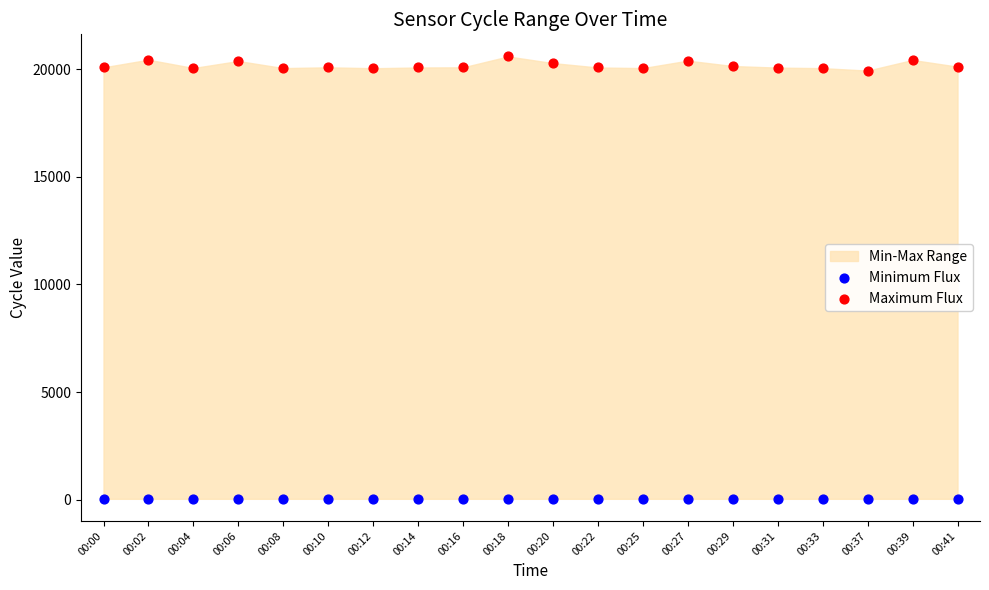

Which series contains the lowest Y value?

Minimum Flux